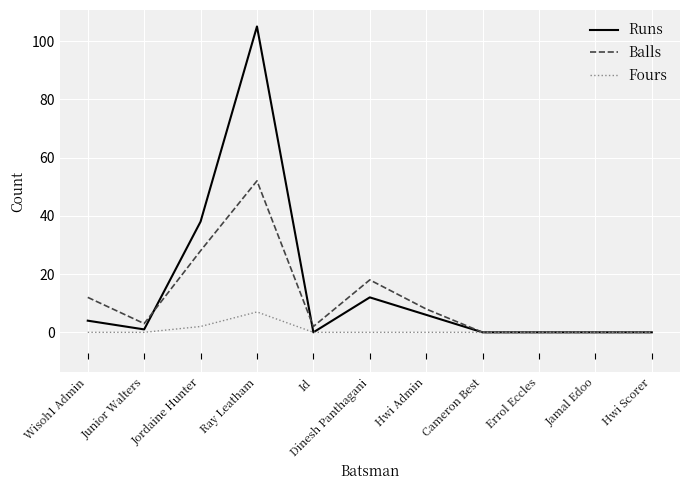

Rank the series by their average value, from highest to lowest.

Runs, Balls, Fours